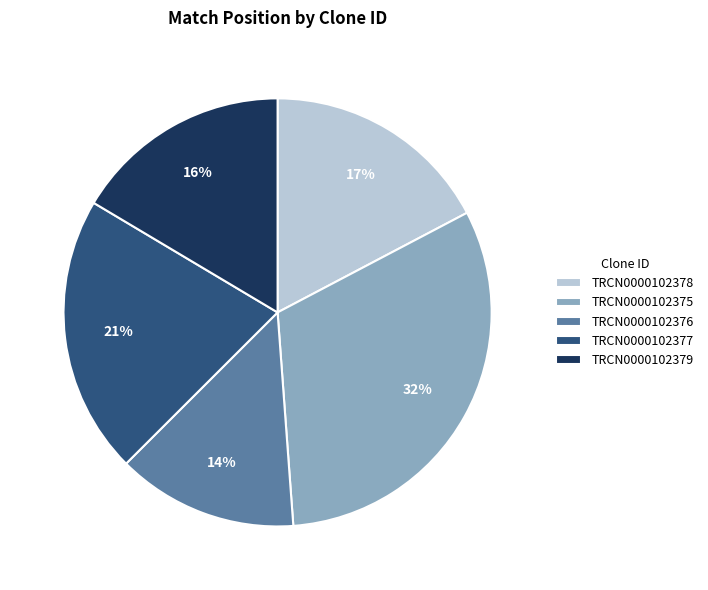

Rank the categories by value from highest to lowest.

TRCN0000102375, TRCN0000102377, TRCN0000102378, TRCN0000102379, TRCN0000102376